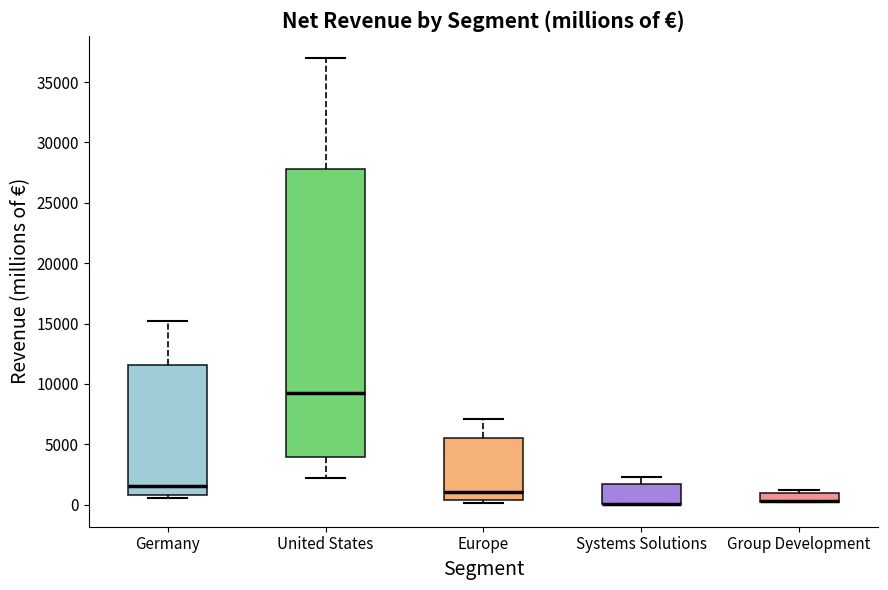

Which box is the tallest, from its lower edge to its upper edge?

United States